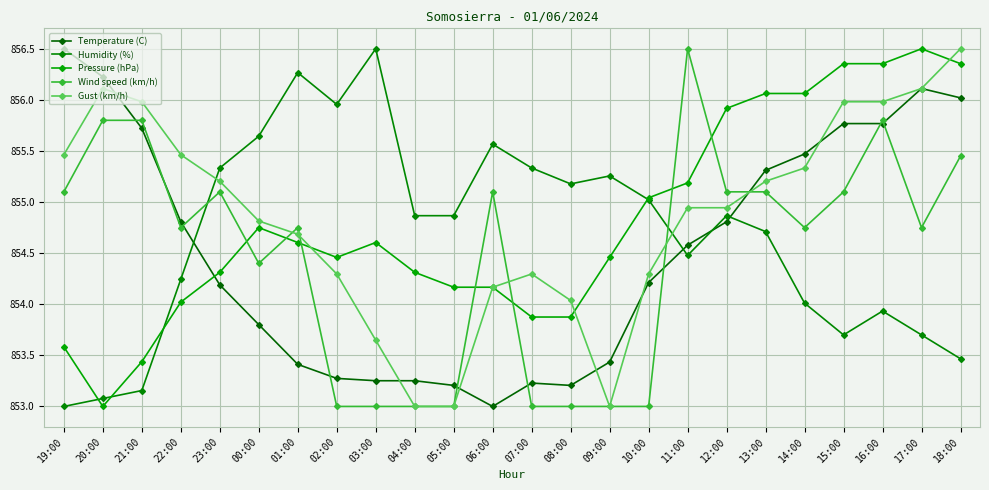

What is the maximum value shown in the chart?

856.5